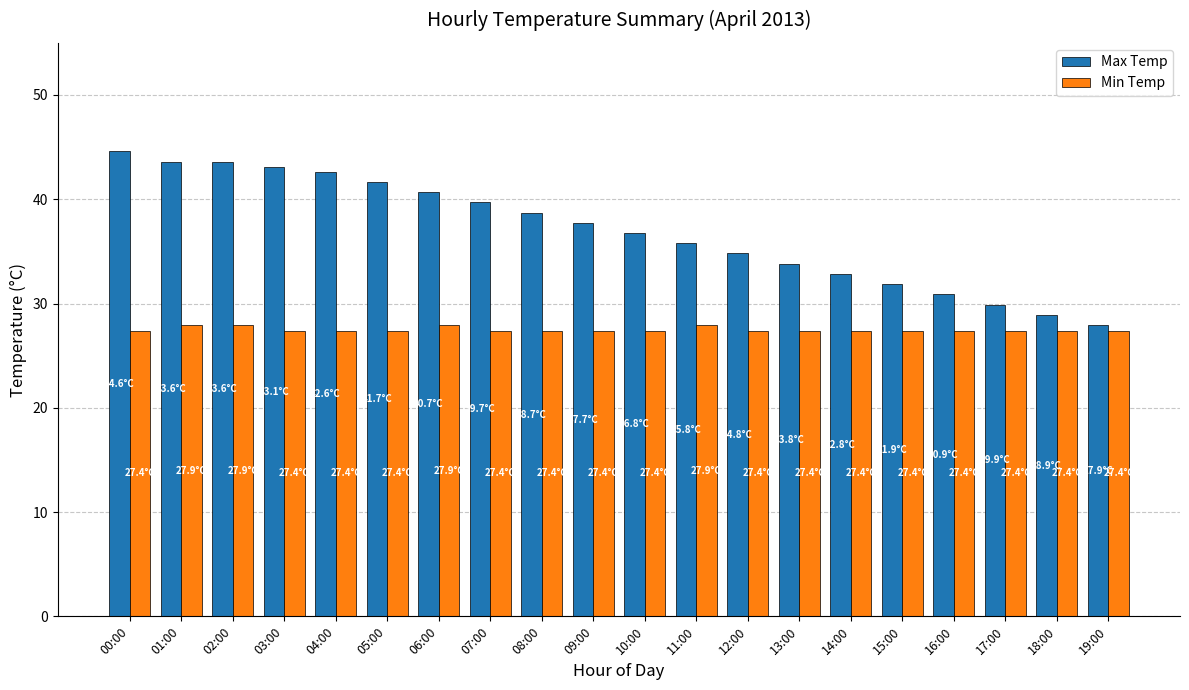

The Max Temp series shows 73.3 at 03:00. True or false?

False